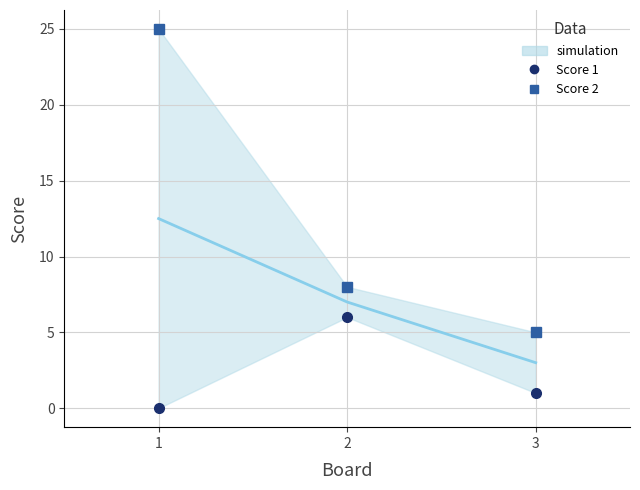

The Score 2 series shows 4 at 2. True or false?

False